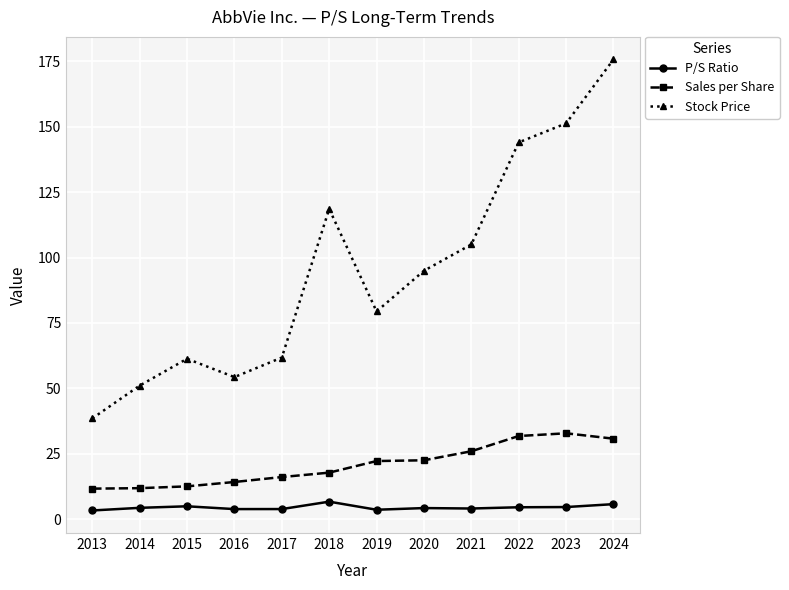

What are all the series names shown in the legend?

P/S Ratio, Sales per Share, Stock Price